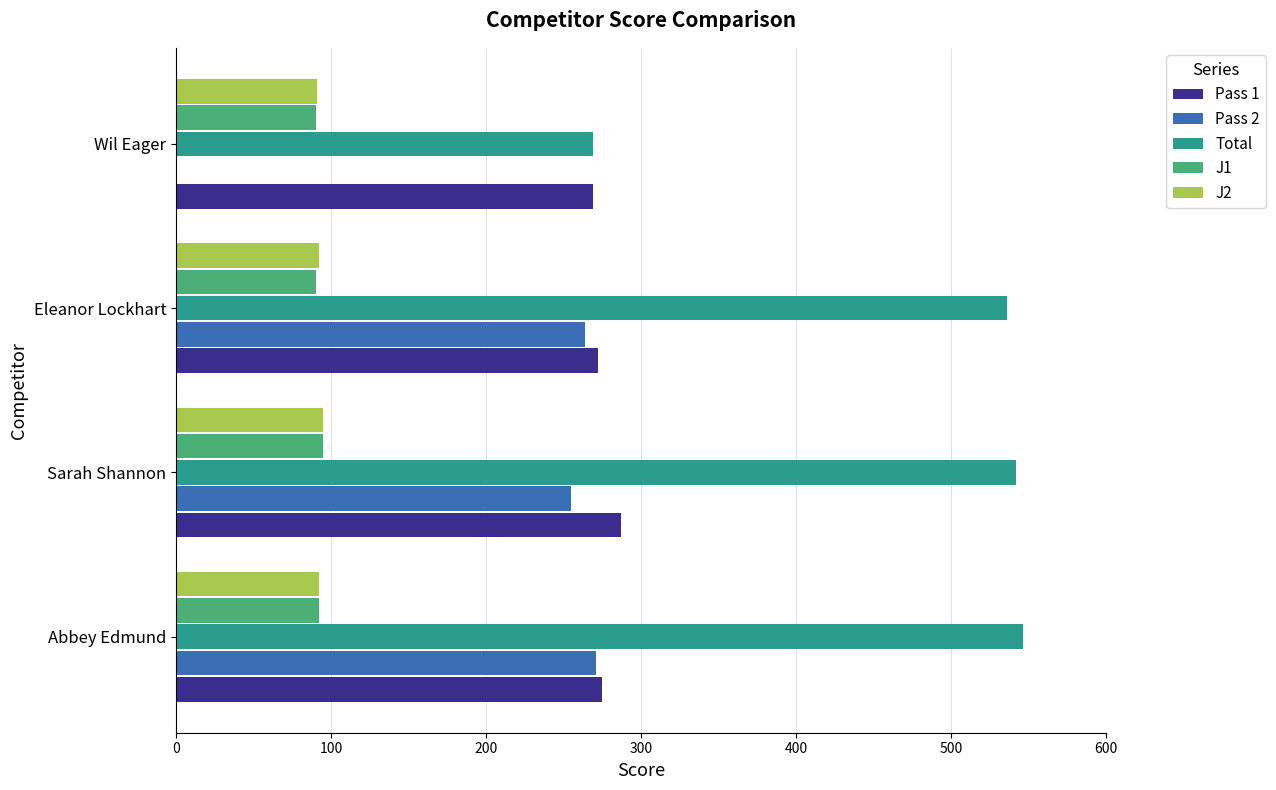

The value of Pass 1 at Eleanor Lockhart is 381. True or false?

False